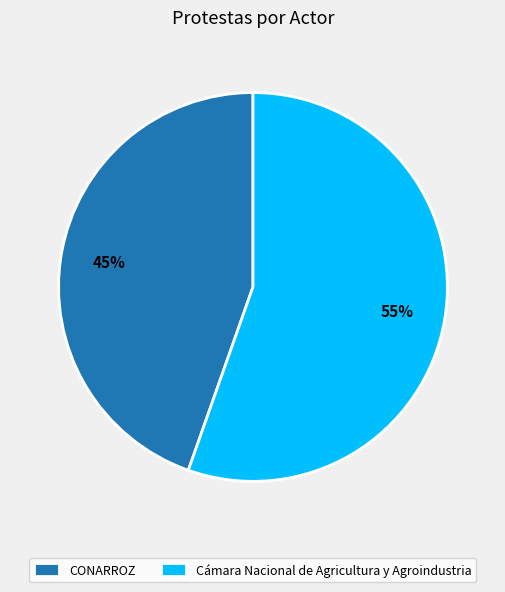

Combined, do CONARROZ and Cámara Nacional de Agricultura y Agroindustria account for over 50%?

Yes